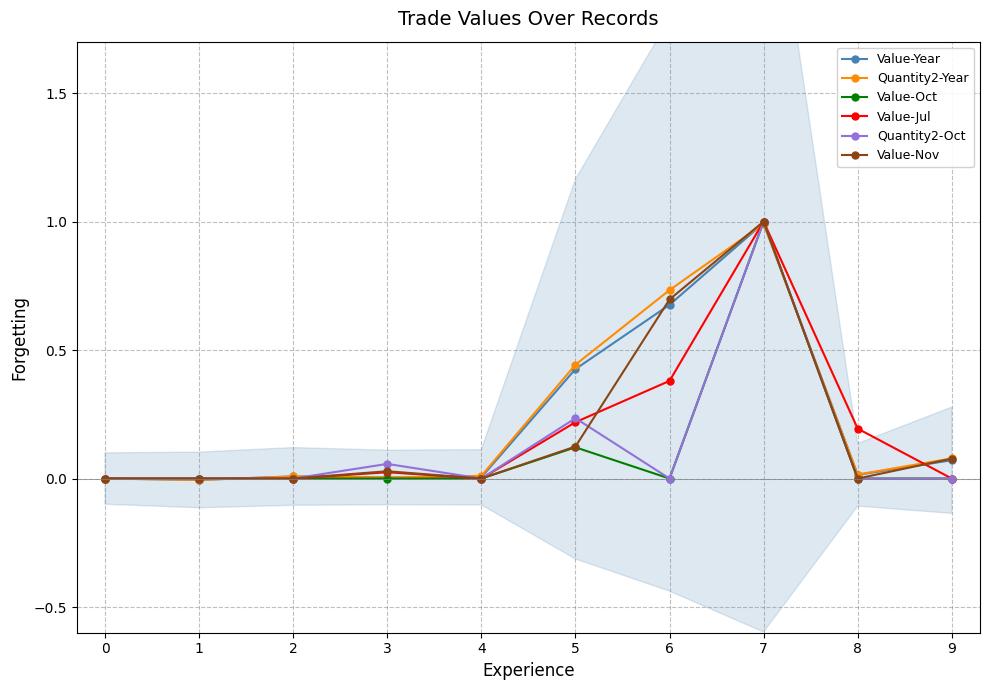

What is the difference between the highest and lowest values at 8?

0.2